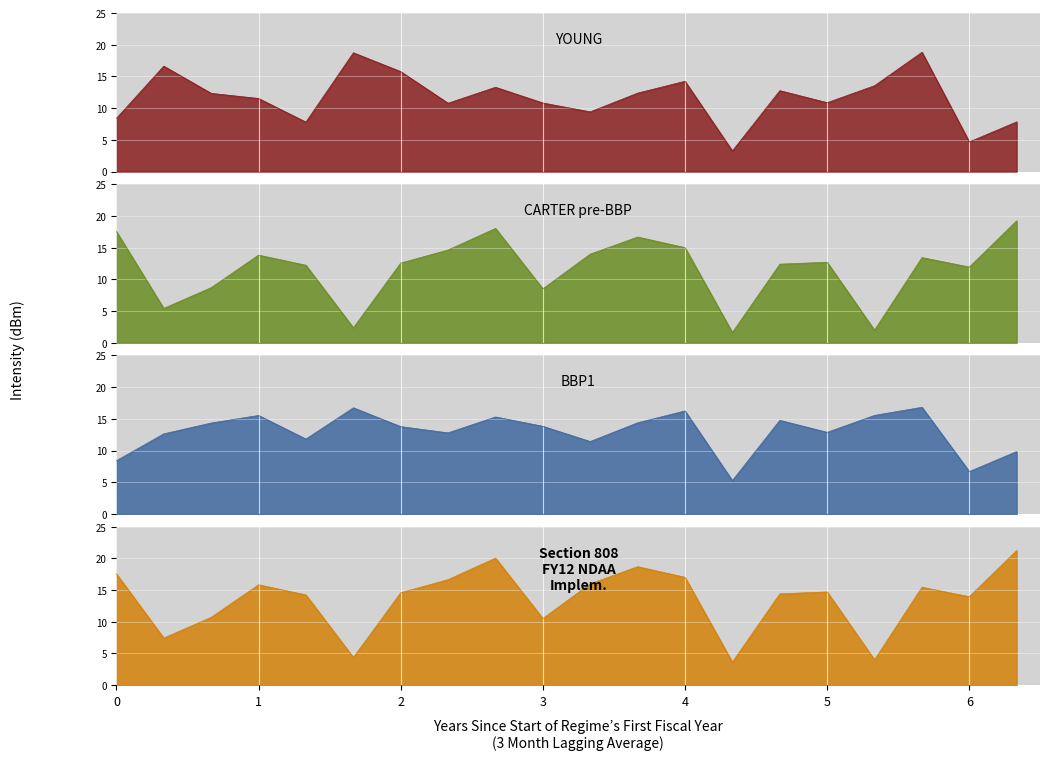

Which category has the lowest value across all series?

13